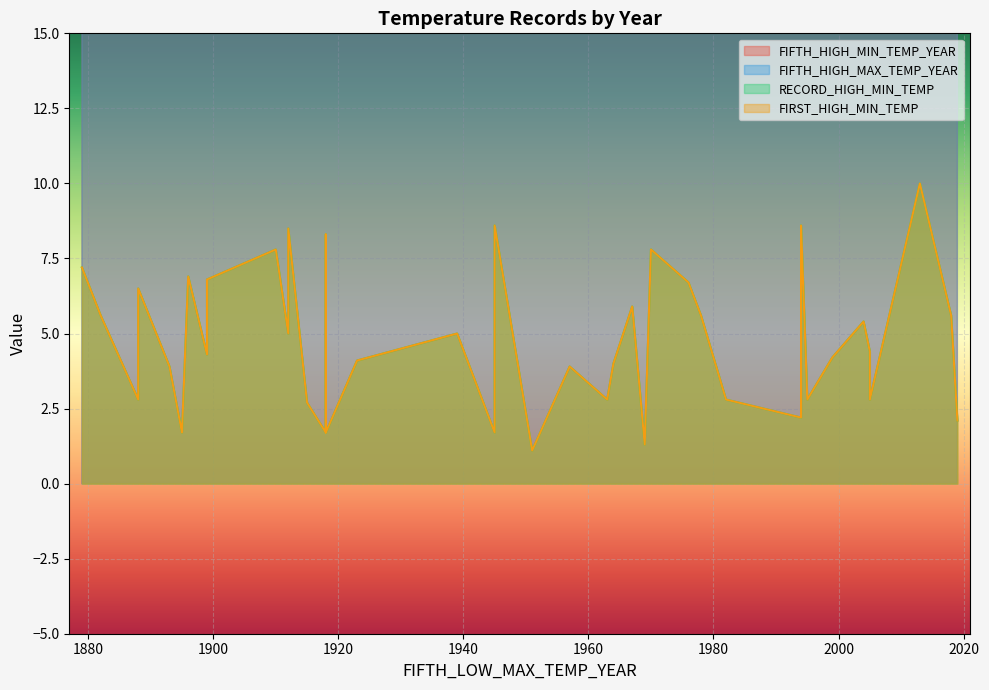

True or false: FIFTH_HIGH_MIN_TEMP_YEAR and FIRST_HIGH_MIN_TEMP intersect in this chart.

False